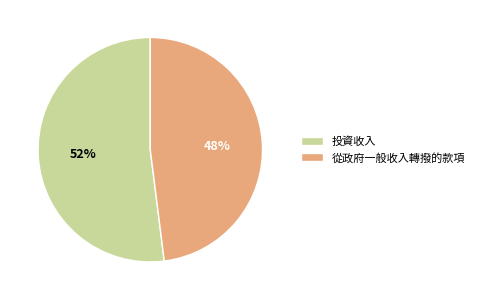

What percentage is the 投資收入 slice, to the nearest percent?

52%